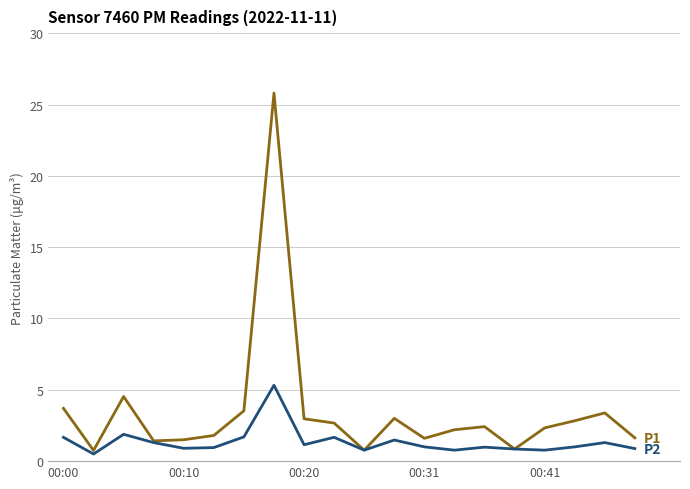

What is the greatest value displayed?

25.8